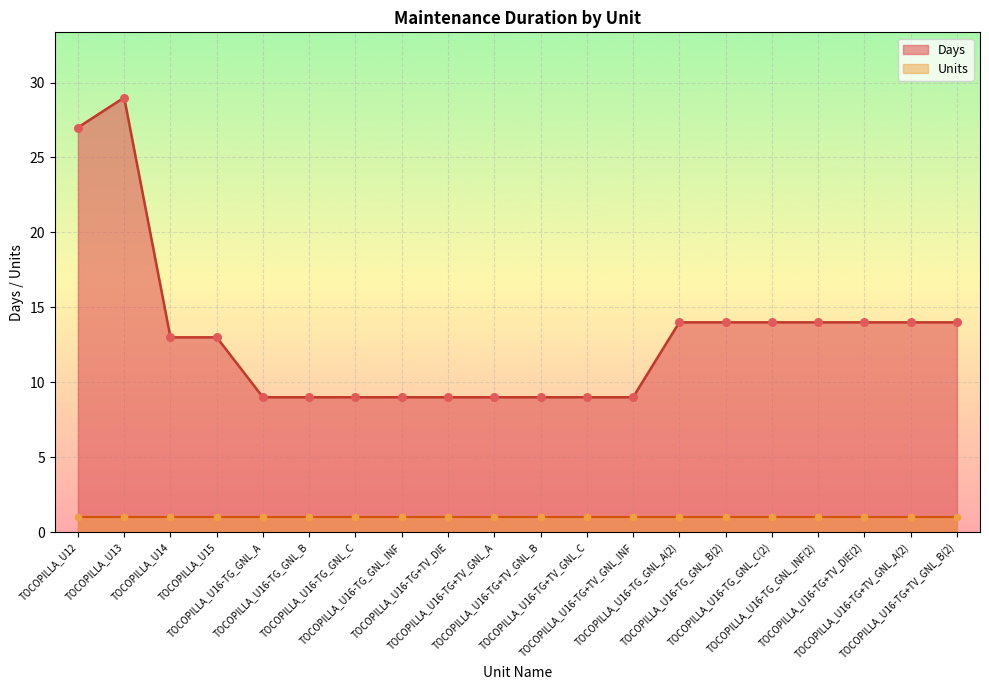

What is the ratio of the value at TOCOPILLA_U16-TG+TV_GNL_B(2) to the value at TOCOPILLA_U16-TG+TV_GNL_A?

1.6